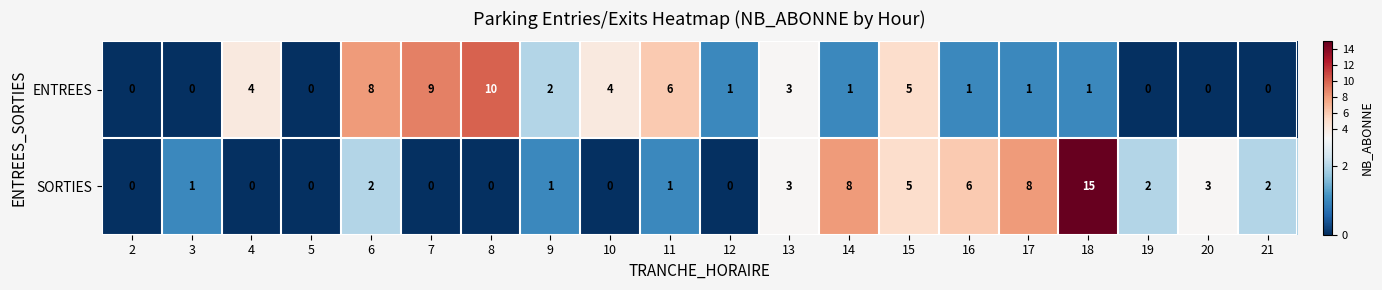

How many ENTREES values are between 0 and 5?

16